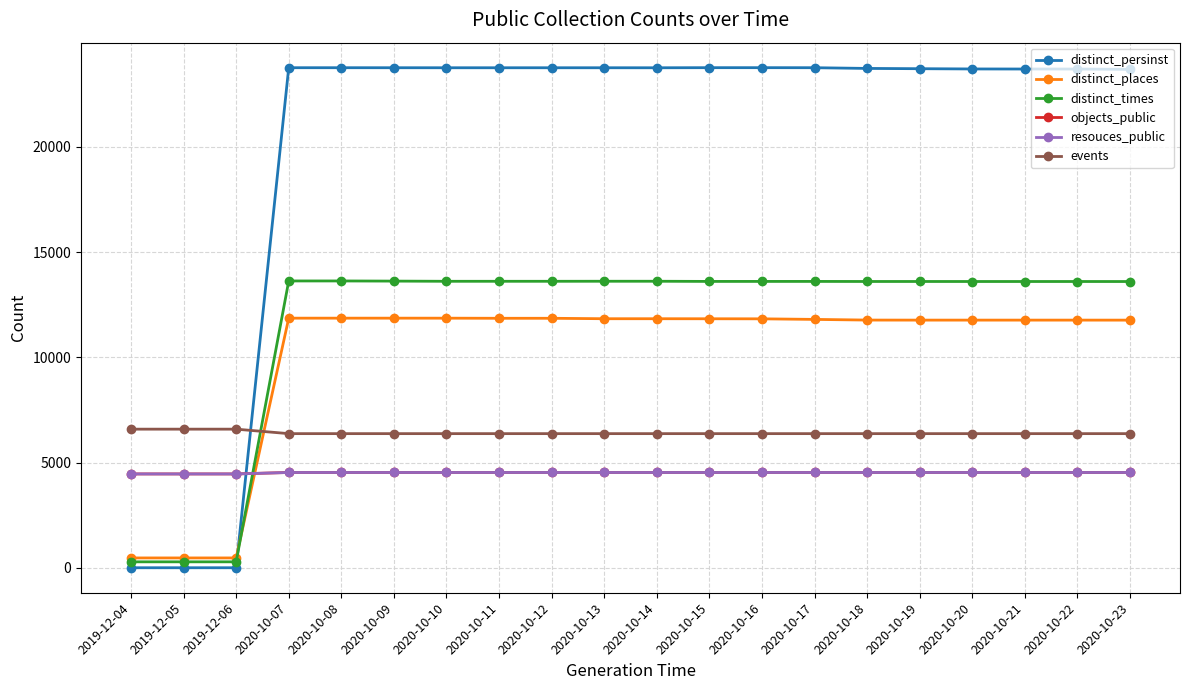

Which series has the largest total across all categories?

distinct_persinst